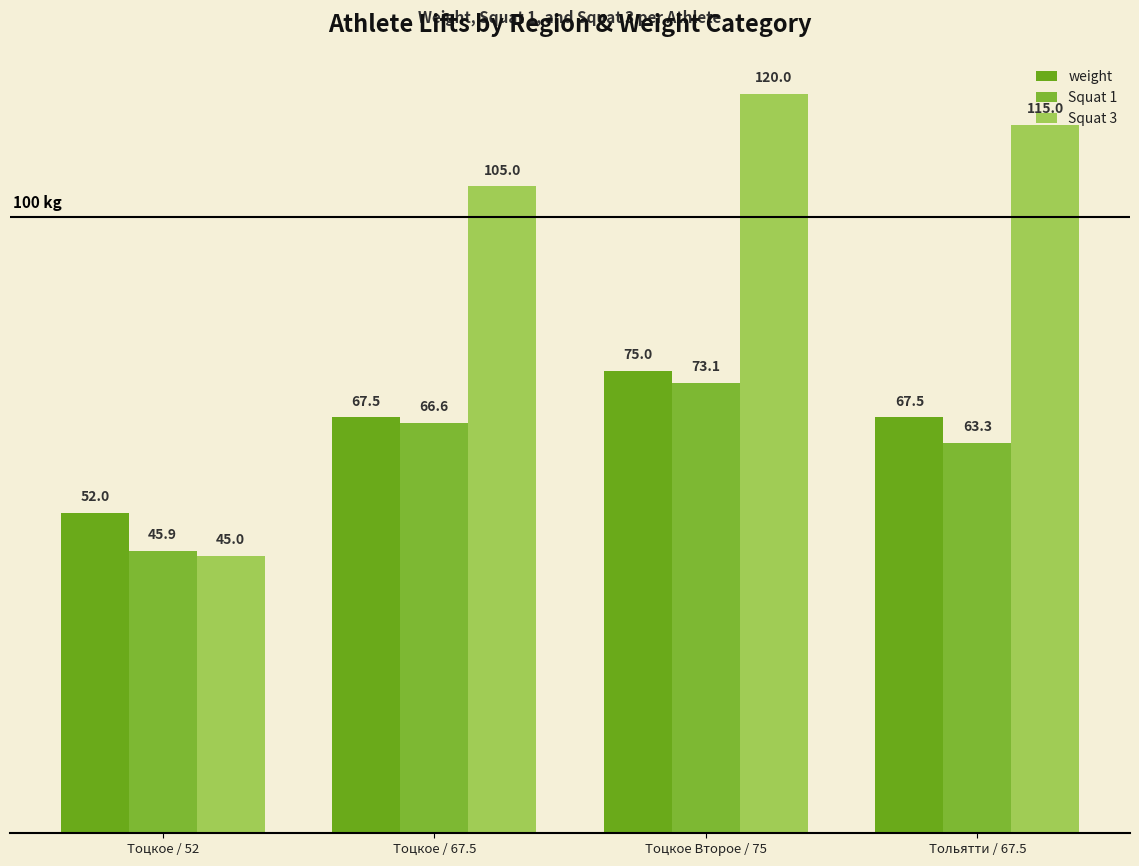

Which series has the largest total across all categories?

Squat 3